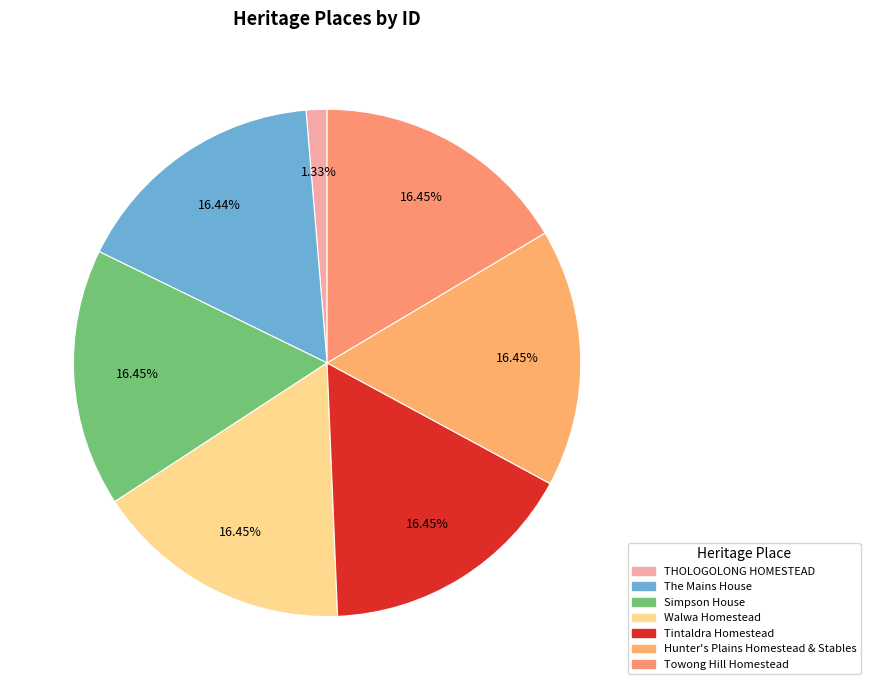

Rank the categories by value from lowest to highest.

THOLOGOLONG HOMESTEAD, The Mains House, Simpson House, Walwa Homestead, Tintaldra Homestead, Hunter's Plains Homestead & Stables, Towong Hill Homestead